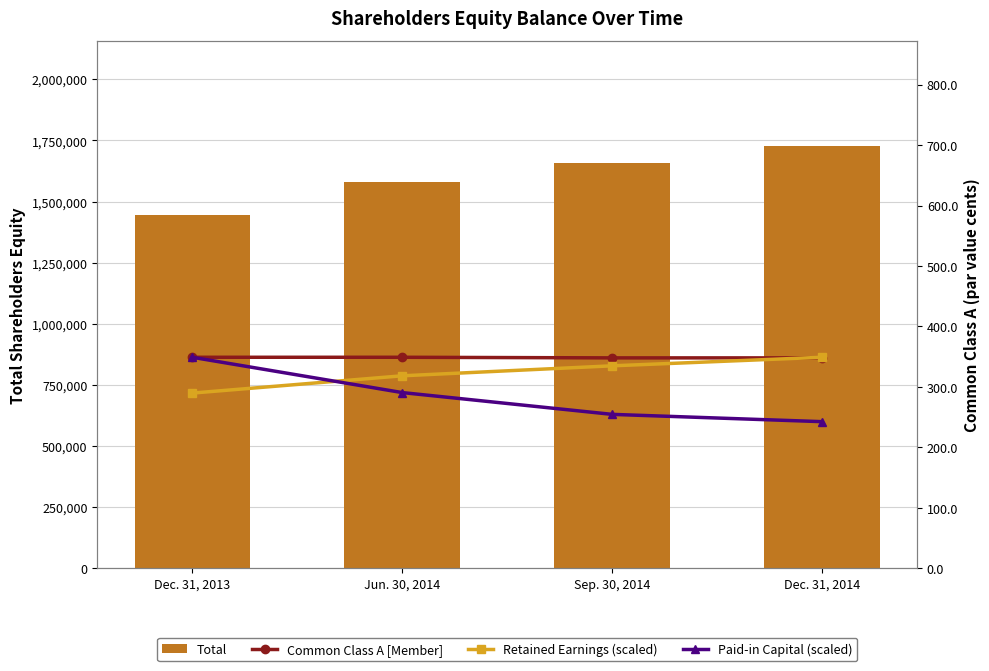

Which series changed the most between Jun. 30, 2014 and Dec. 31, 2014?

Total